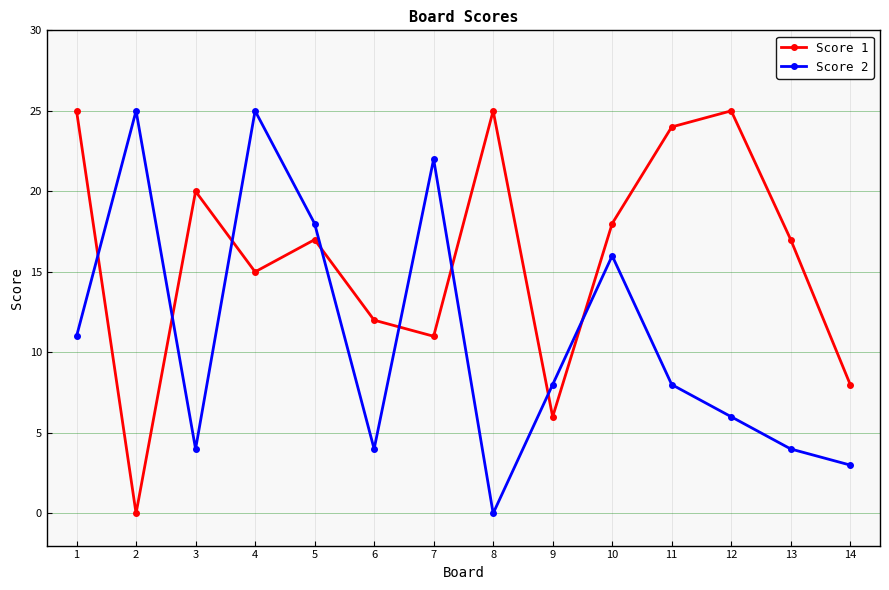

Rank the series at 2 from highest to lowest value.

Score 2, Score 1